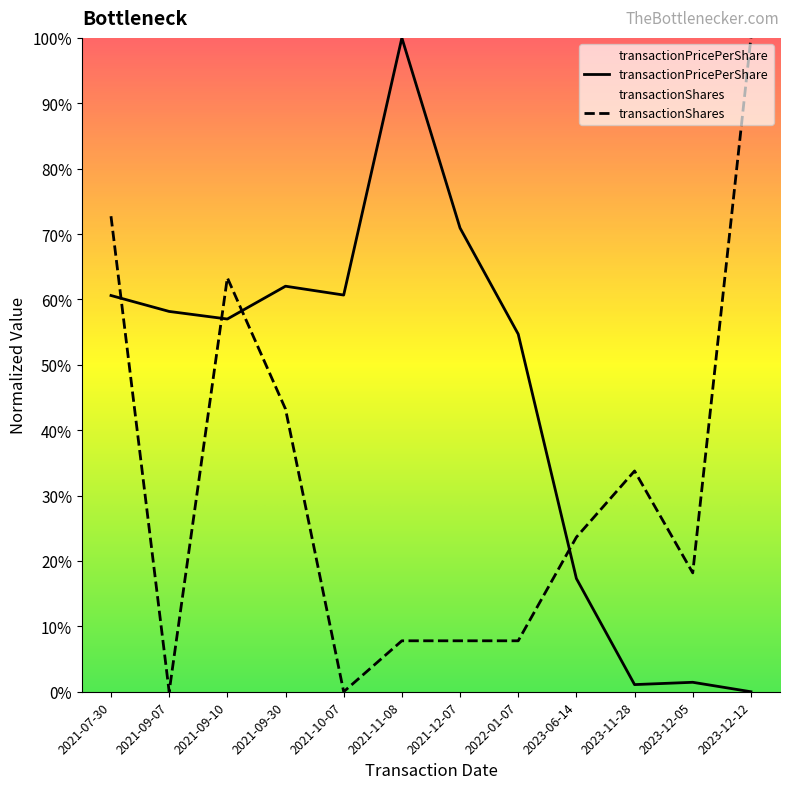

Which category has the lowest value across all series?

2023-12-12